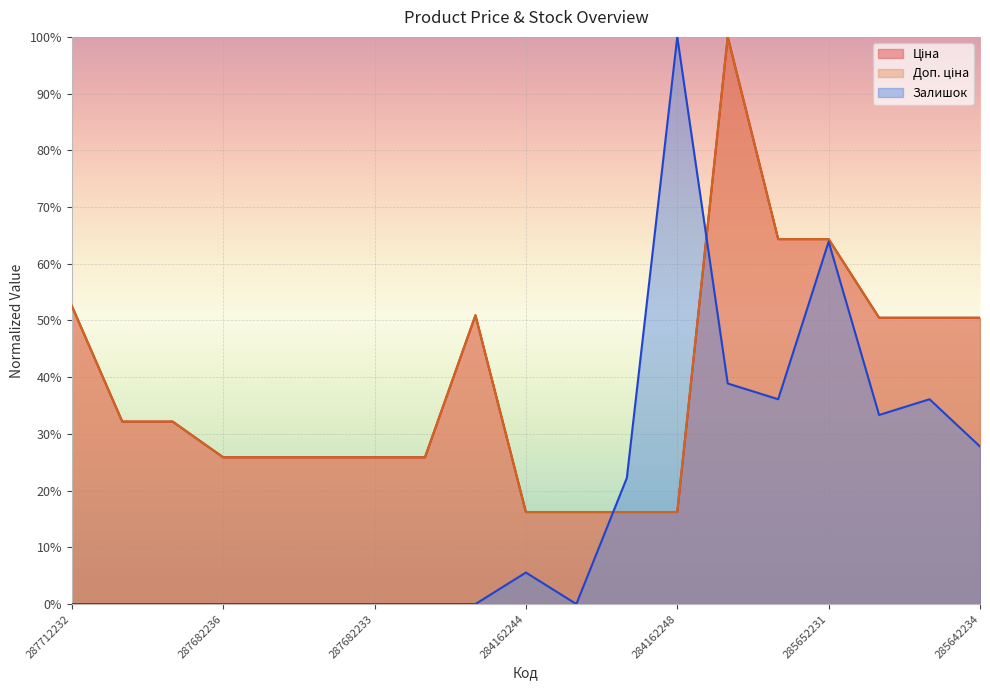

How many data points in Доп. ціна are above 32?

10